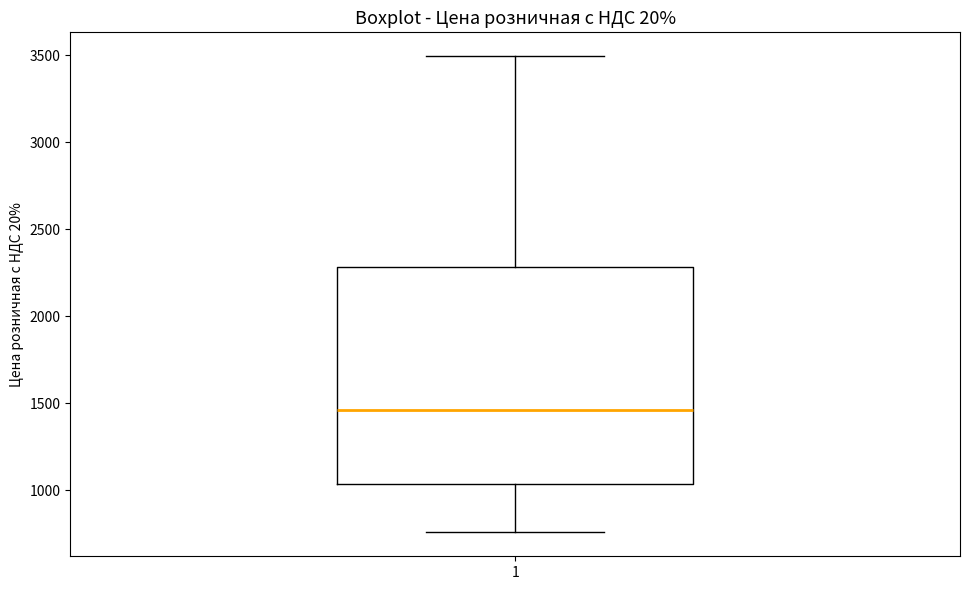

Where is the upper edge of the box at x = 1 on the y-axis? The values are not printed on the chart, so give them approximately, as read against the axis.

2300